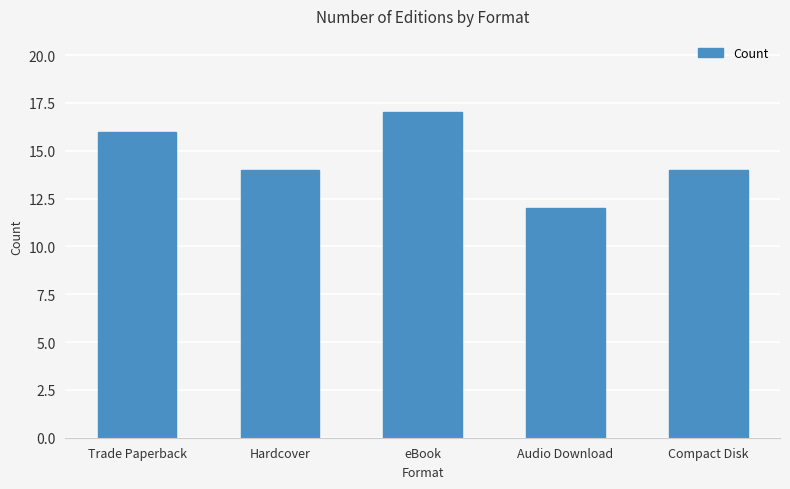

At which label does the data first exceed 14?

Trade Paperback